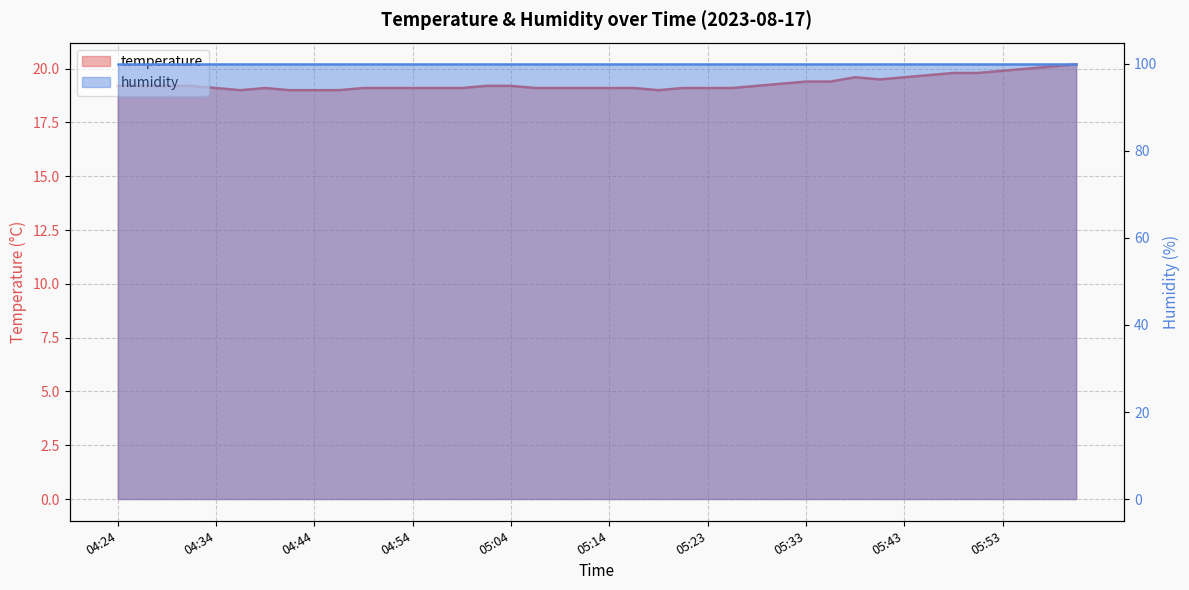

What is the label of the 11th point from the left?

04:49